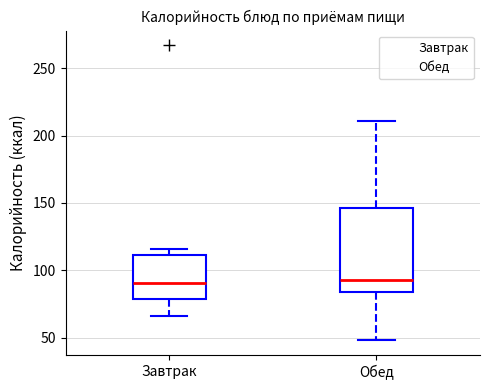

Reading left to right, read every box against the y-axis: the position of its median line, the range the box covers, and the ends of its whiskers. The values are not printed on the chart, so give them approximately, as read against the axis.

Завтрак: median 90, box 80 to 110, whiskers 65 to 115
Обед: median 95, box 85 to 145, whiskers 50 to 210